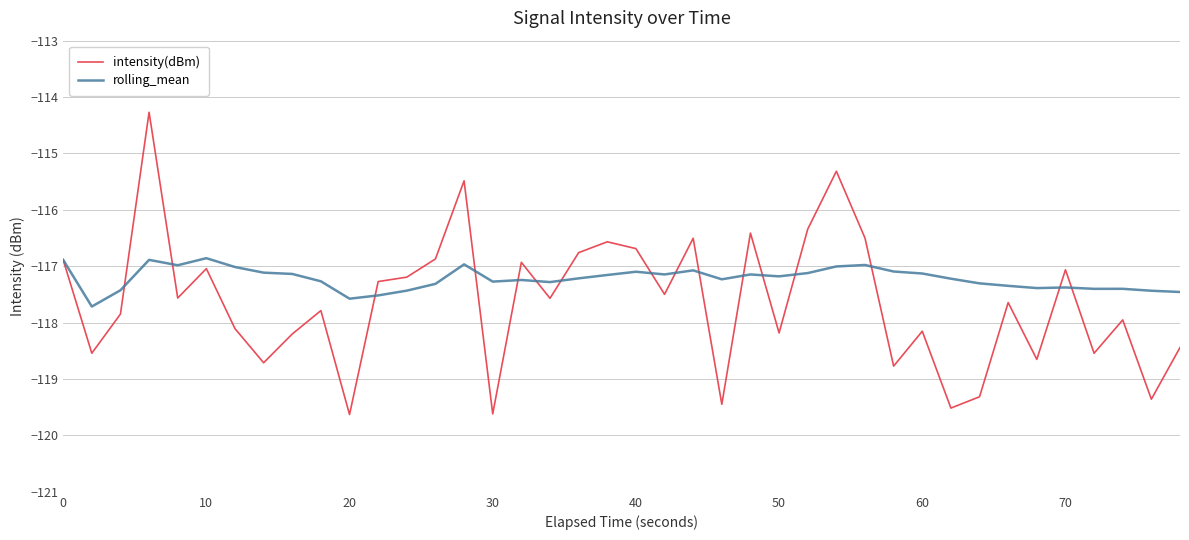

List the series in order of their peak value, lowest first.

rolling_mean, intensity(dBm)